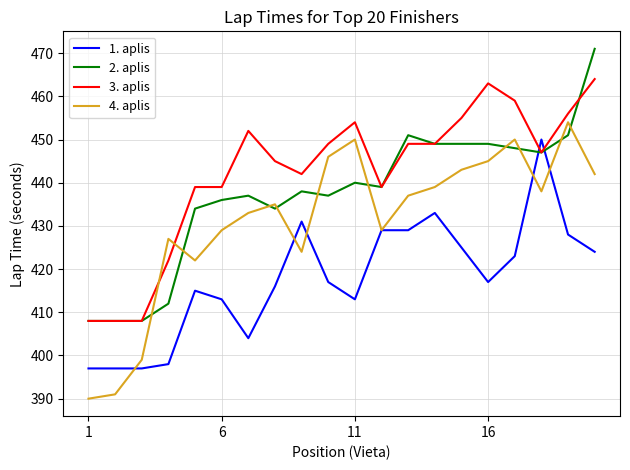

After their last crossing, which series has the higher values: 4. aplis or 2. aplis?

2. aplis